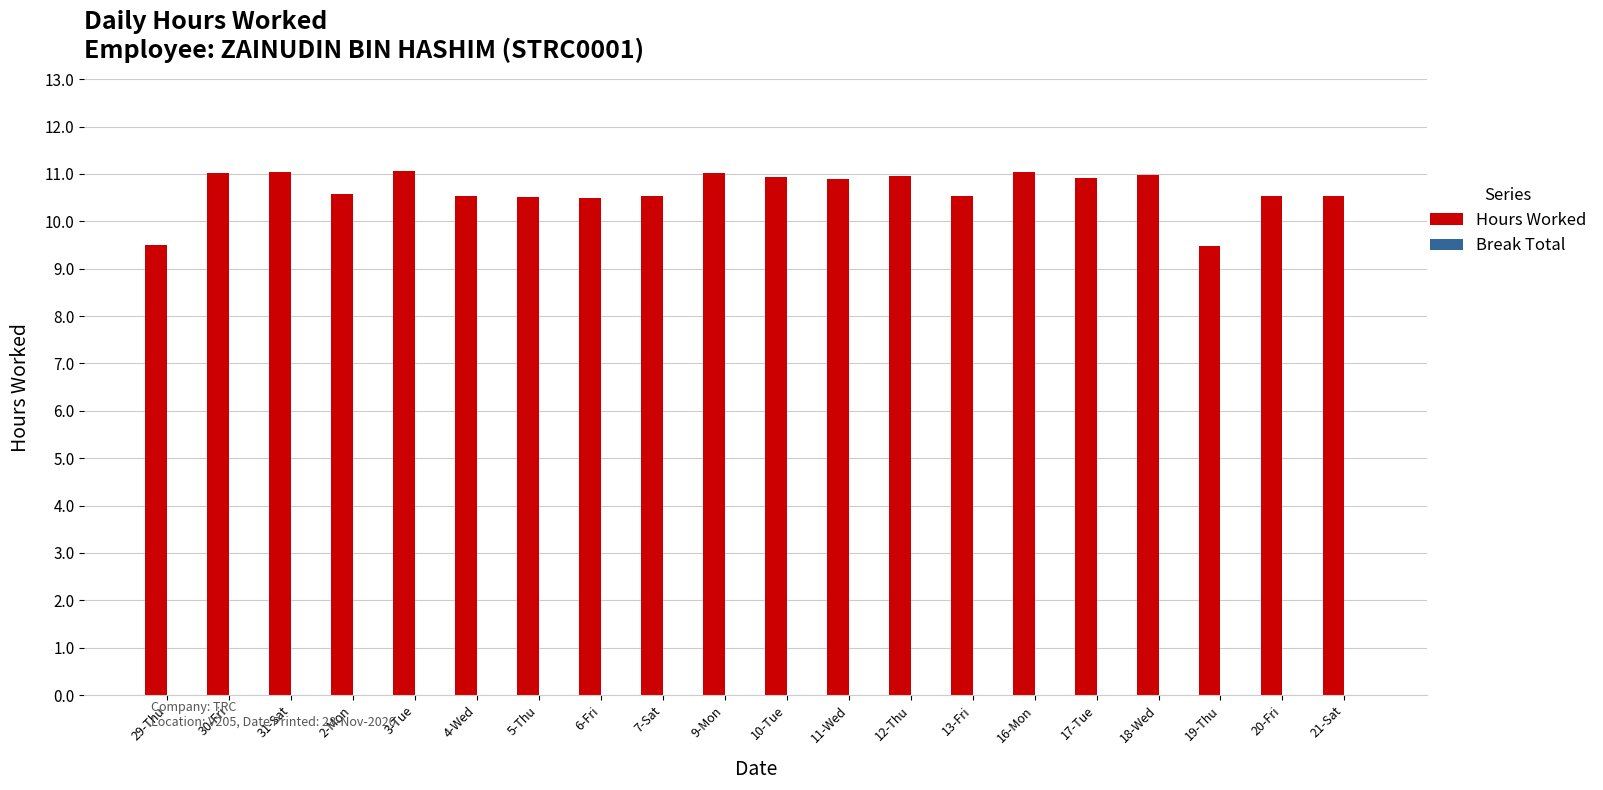

Where does the data first go above 10?

30-Fri